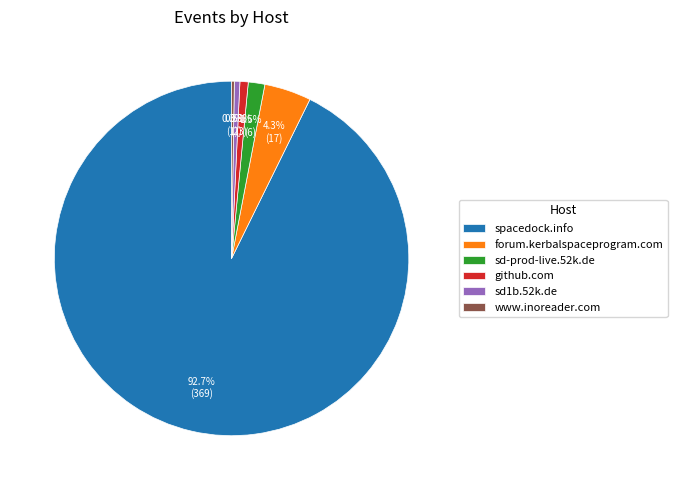

Does spacedock.info account for over 50% of the chart?

Yes